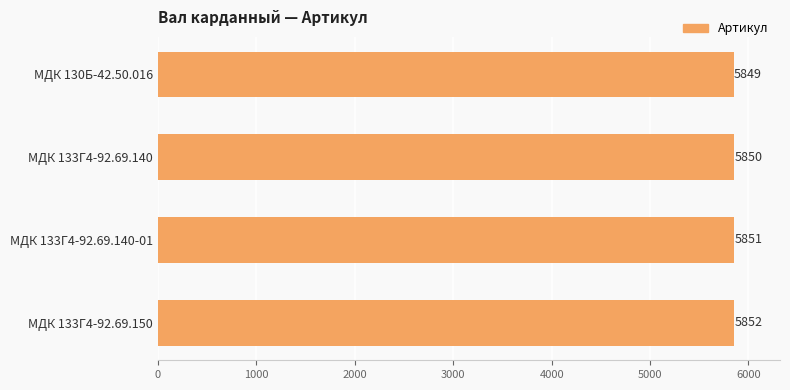

True or false: the data shows 5850 at МДК 133Г4-92.69.140.

True